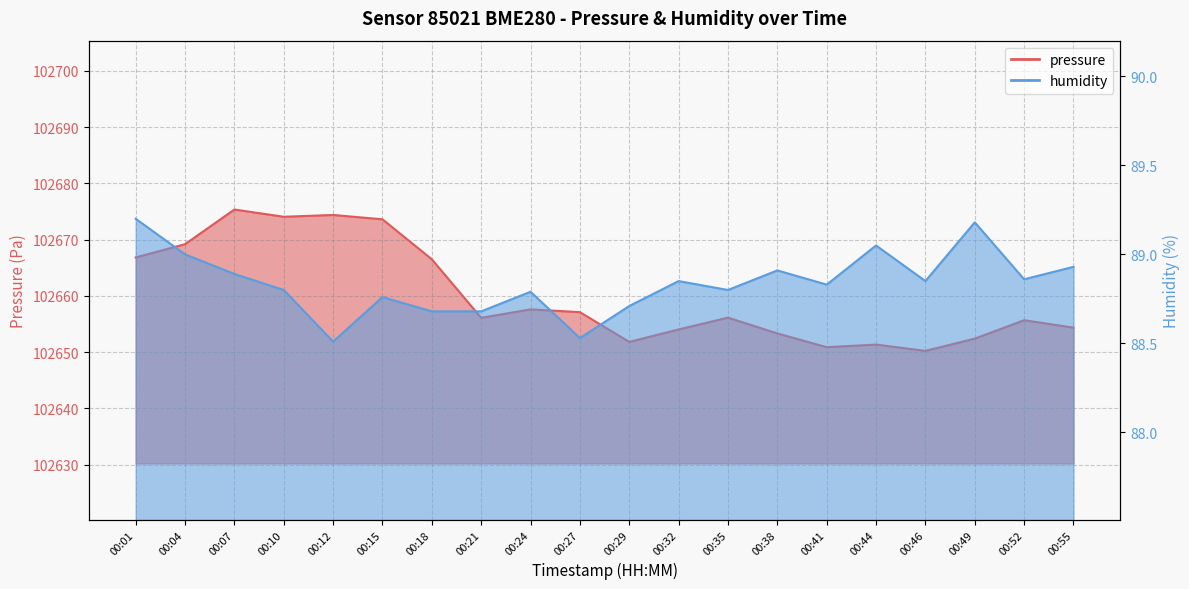

Which series changed the most between 00:10 and 00:18?

pressure